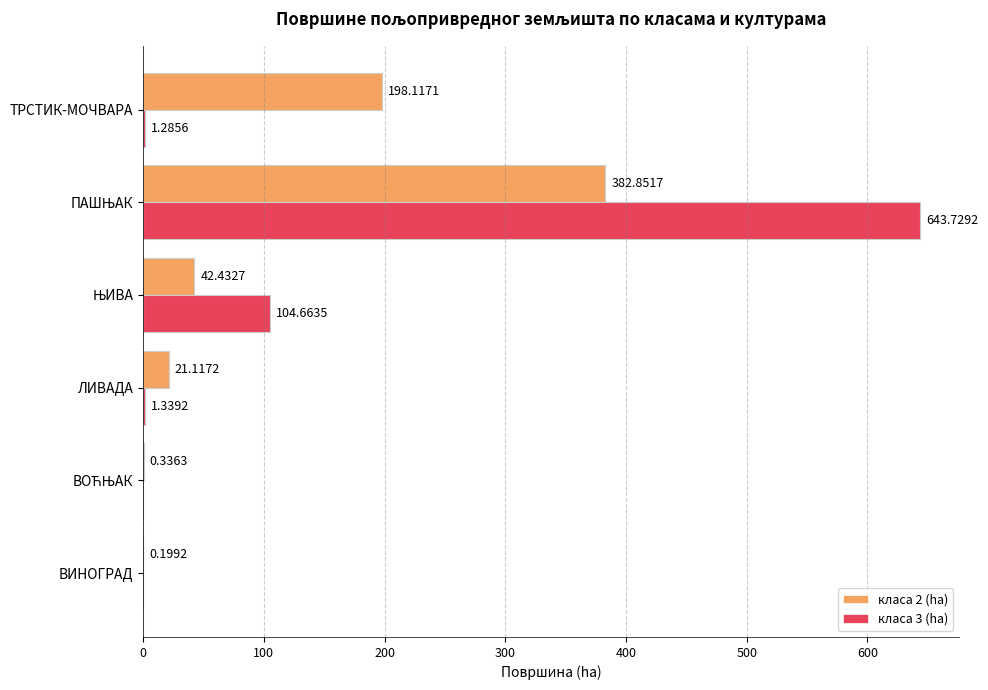

What is the sum of all класа 2 (ha) values?

645.1